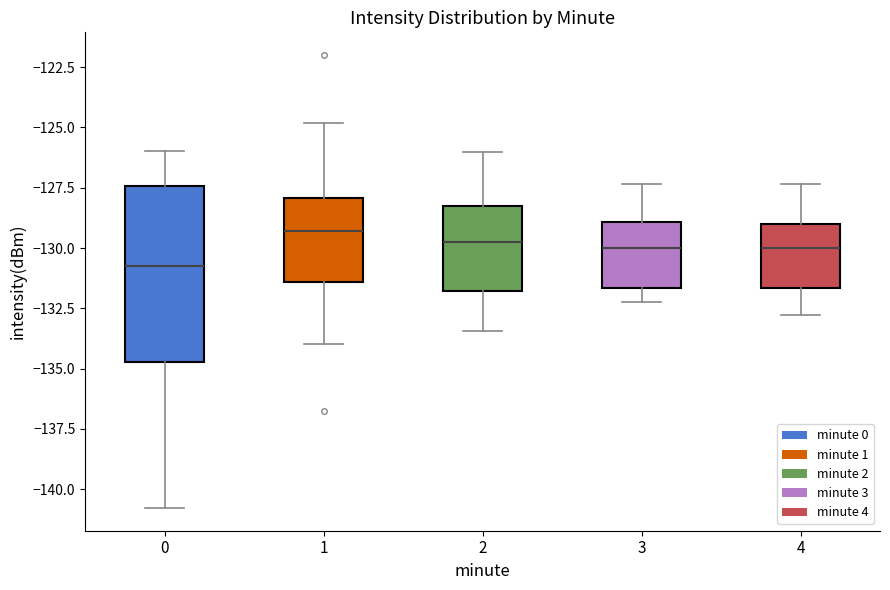

Which box is the tallest, from its lower edge to its upper edge?

0